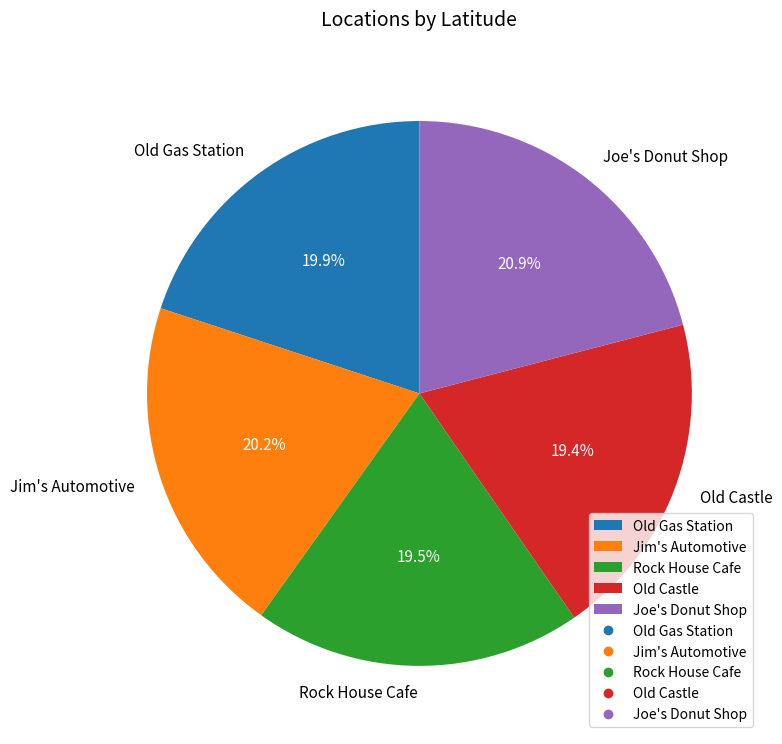

What is the largest slice in the pie chart?

Joe's Donut Shop